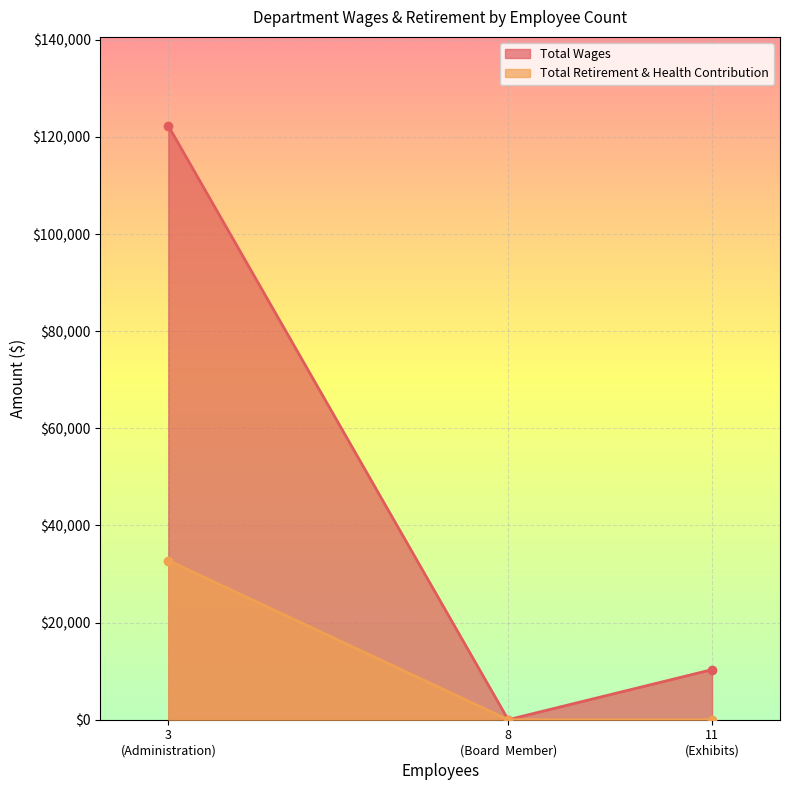

Which series has the widest spread of values?

Total Wages